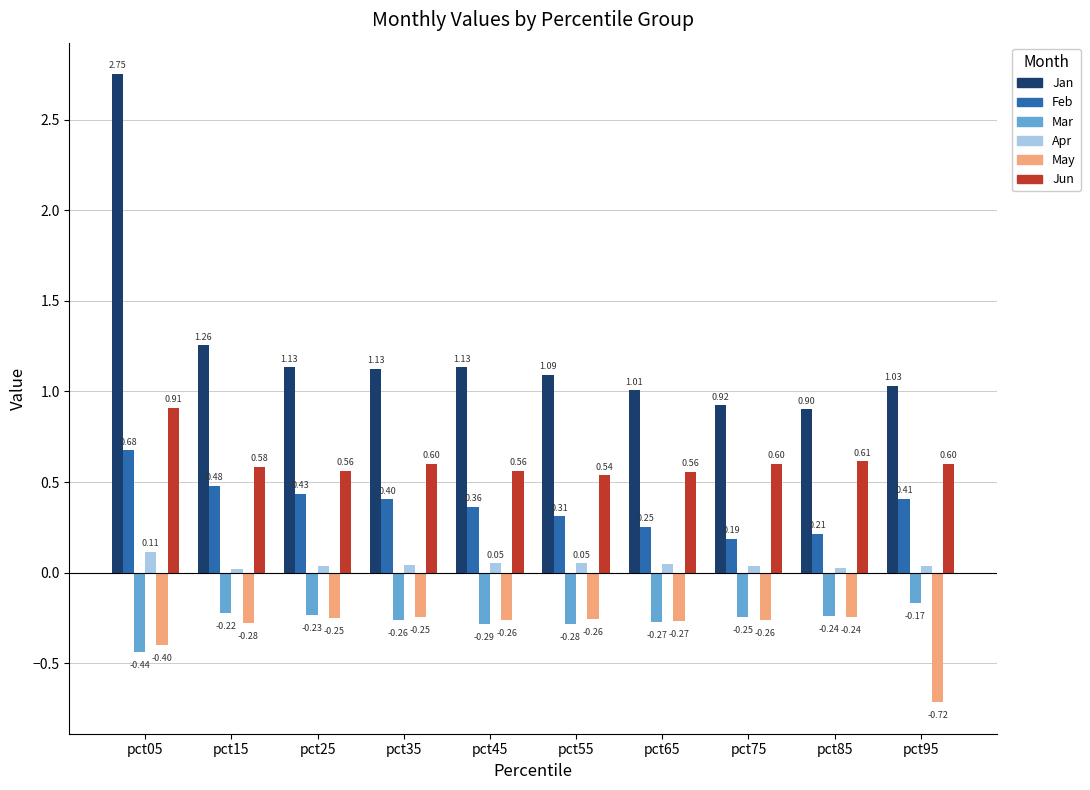

The Jun series shows 0.8 at pct65. True or false?

False